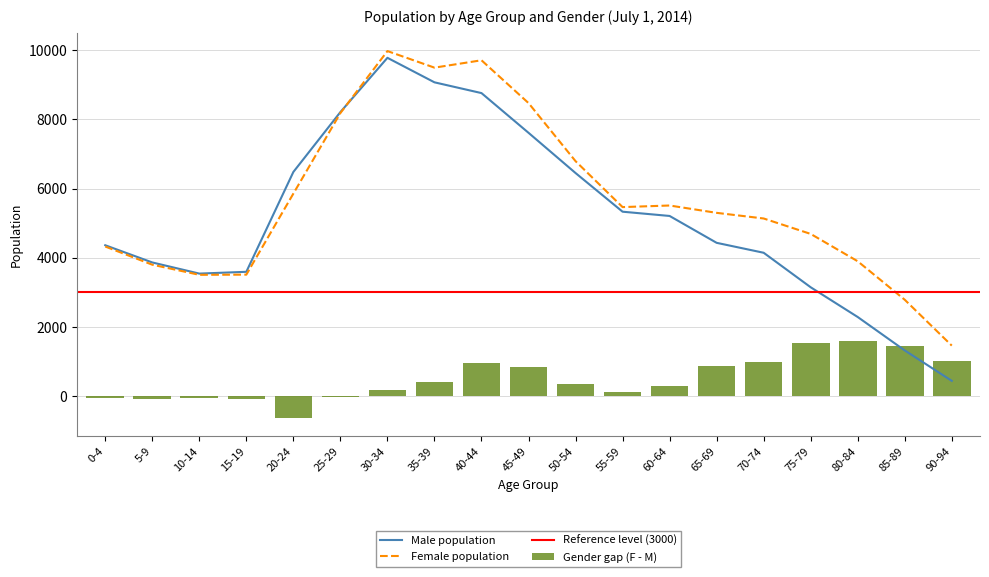

What is the value of the Female bar at the 10th from the left?

8470